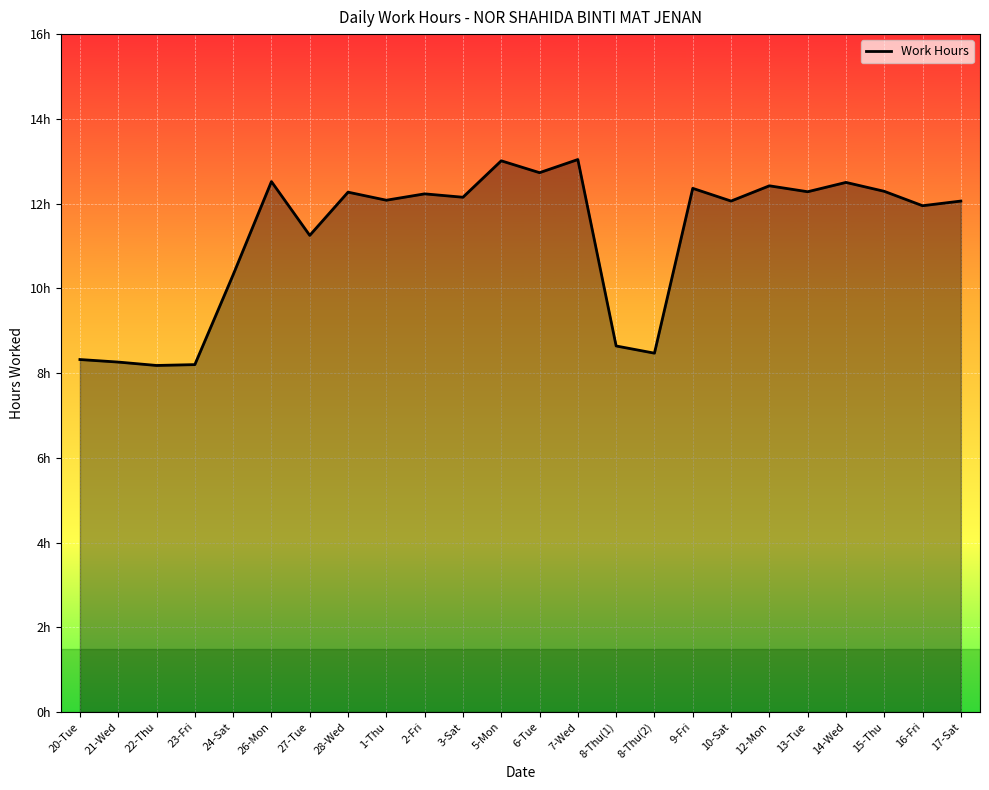

List the labels in order of value, largest first.

7-Wed, 5-Mon, 6-Tue, 26-Mon, 14-Wed, 12-Mon, 9-Fri, 15-Thu, 13-Tue, 28-Wed, 2-Fri, 3-Sat, 1-Thu, 10-Sat, 17-Sat, 16-Fri, 27-Tue, 24-Sat, 8-Thu(1), 8-Thu(2), 20-Tue, 21-Wed, 23-Fri, 22-Thu